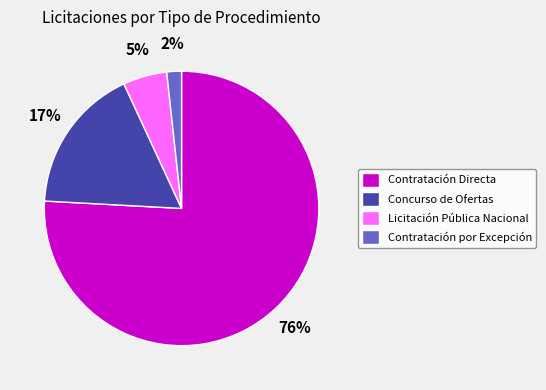

What is the majority slice?

Contratación Directa